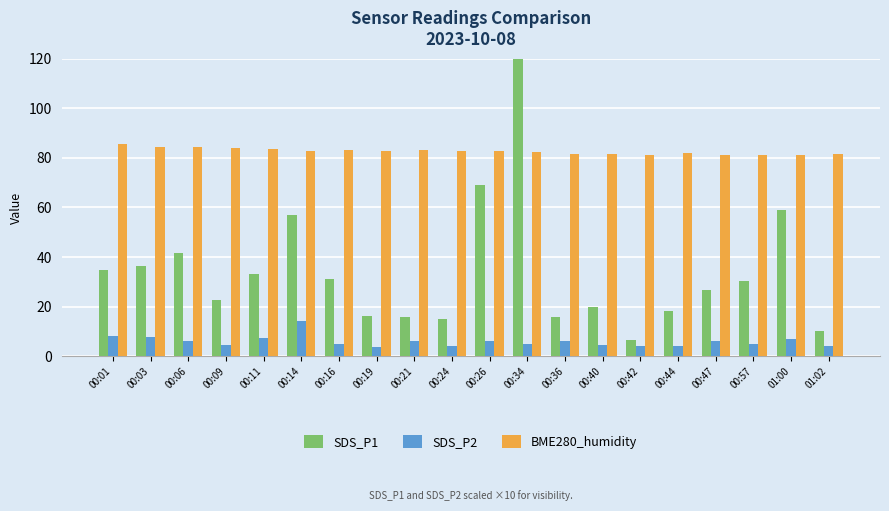

Between 01:02 and 00:57, which is larger?

00:57